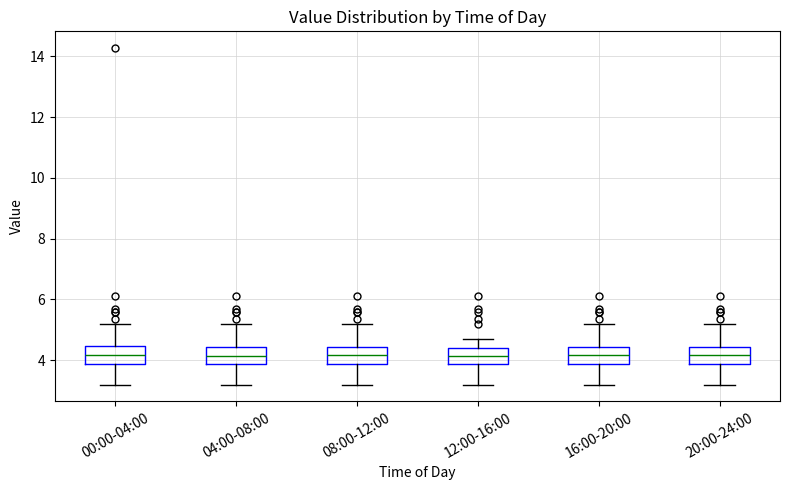

Reading left to right, transcribe this box plot: for each box, give where its median line is, the range the box spans, and where its two whiskers end, as read against the y-axis. The values are not printed on the chart, so give them approximately, as read against the axis.

00:00-04:00: median 4.2, box 3.8 to 4.4, whiskers 3.2 to 5.2
04:00-08:00: median 4.2, box 3.8 to 4.4, whiskers 3.2 to 5.2
08:00-12:00: median 4.2, box 3.8 to 4.4, whiskers 3.2 to 5.2
12:00-16:00: median 4.2, box 3.8 to 4.4, whiskers 3.2 to 4.8
16:00-20:00: median 4.2, box 3.8 to 4.4, whiskers 3.2 to 5.2
20:00-24:00: median 4.2, box 3.8 to 4.4, whiskers 3.2 to 5.2